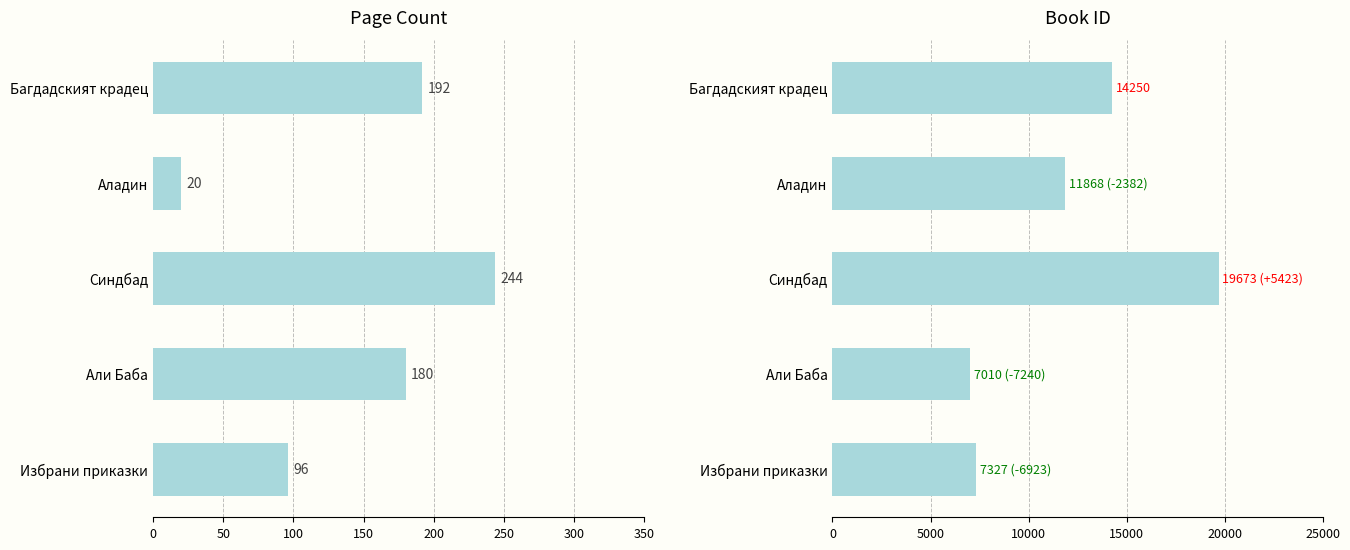

Reading left to right, what are all the values shown in this chart?

pageCount: 192	20	244	180	96
id: 14250	11868	19673	7010	7327